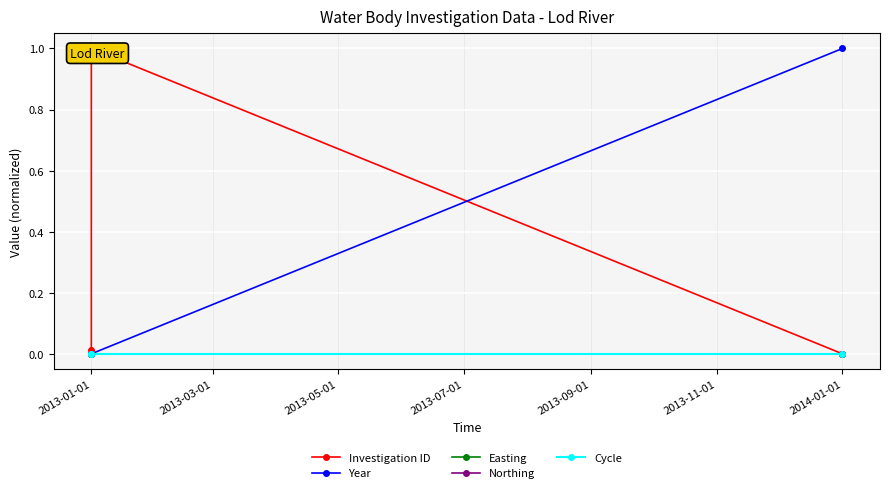

Does the chart display data point markers on the line(s)?

Yes